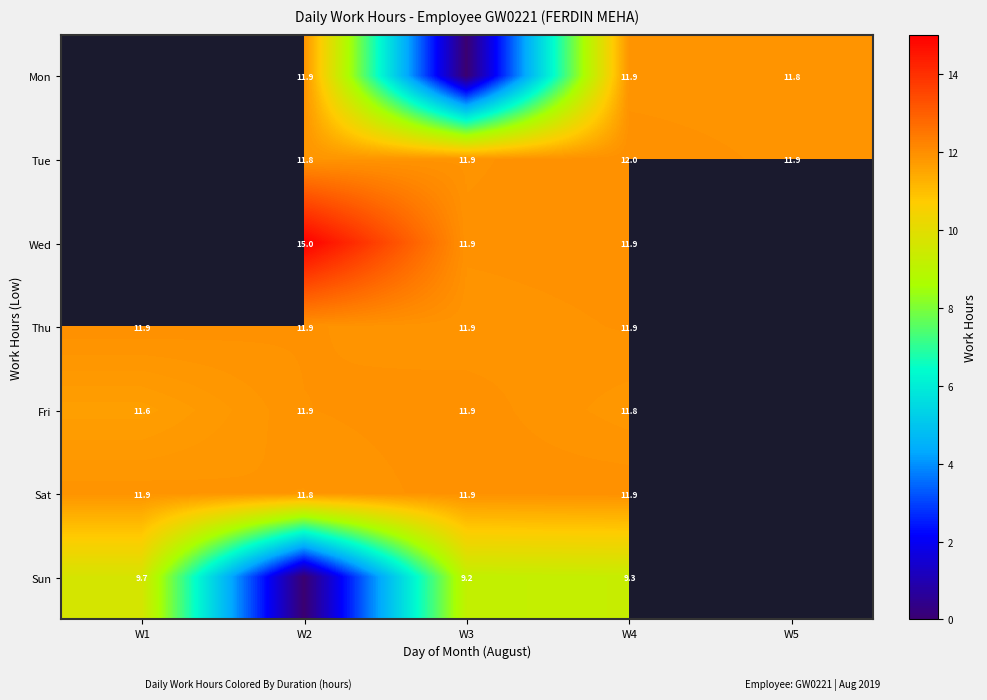

Is it true that Sat equals 7.7 at W2?

False